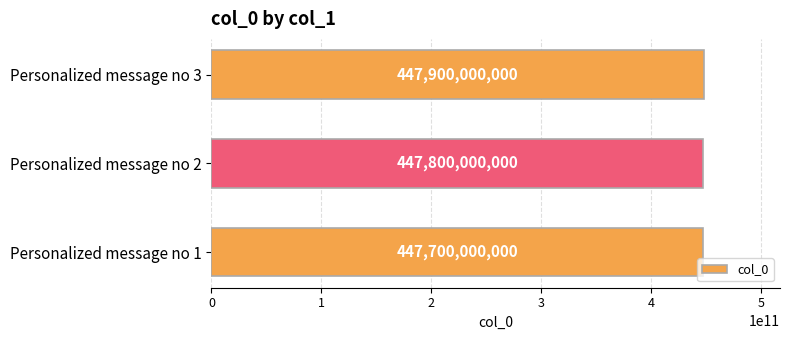

Reading top to bottom, list all the values displayed in this chart.

447900000000	447800000000	447700000000